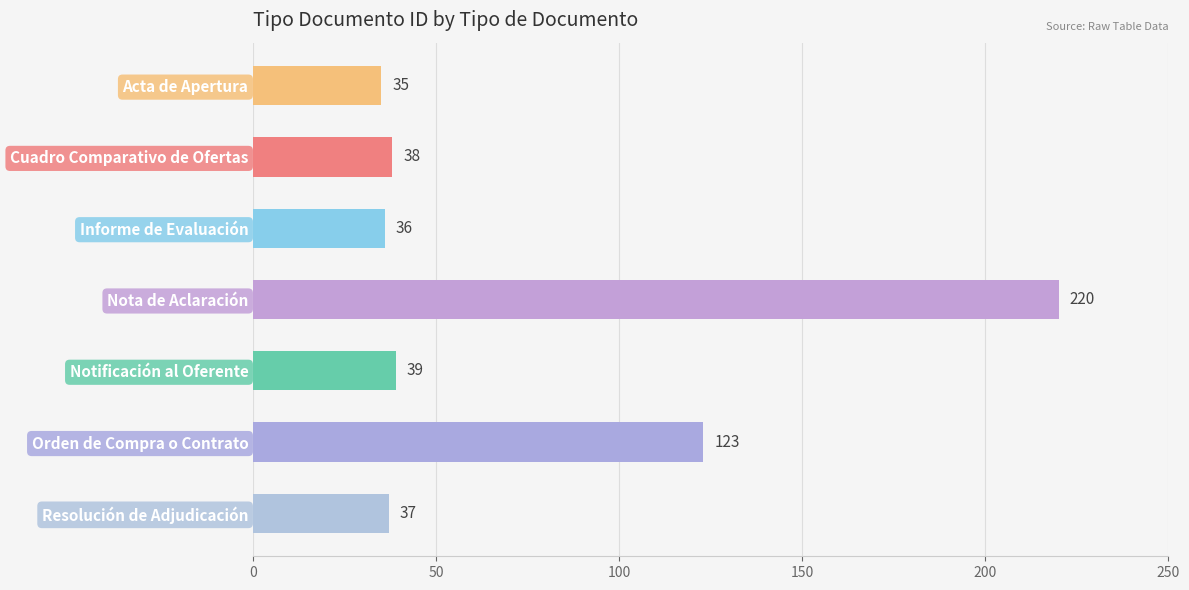

What position from the bottom is Acta de Apertura?

7